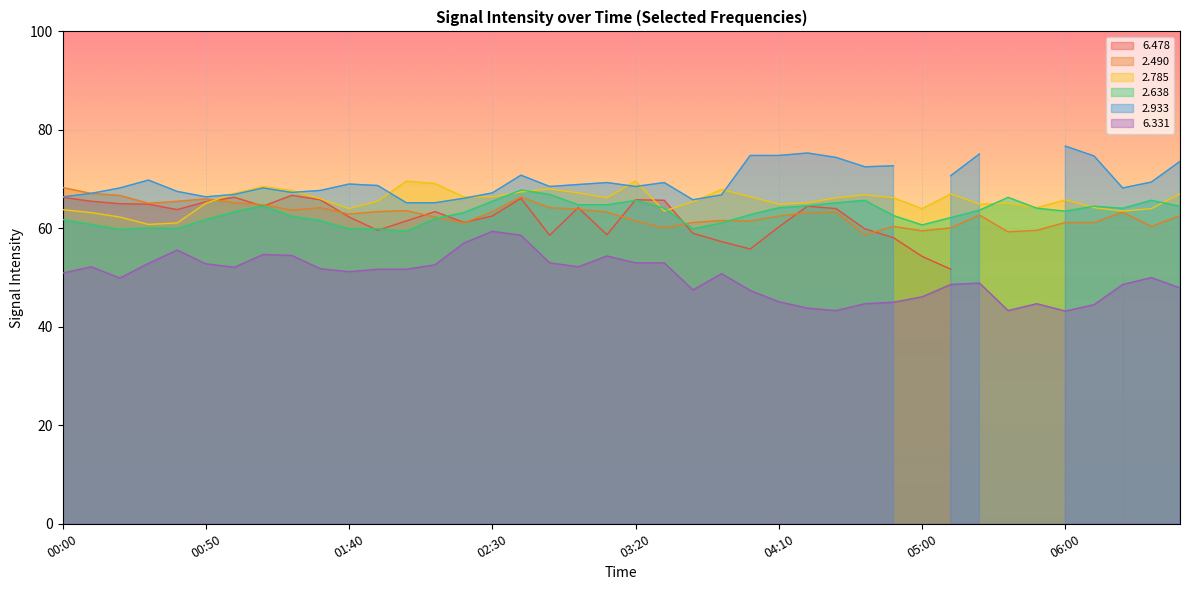

True or false: 2.638 and 6.331 intersect in this chart.

False